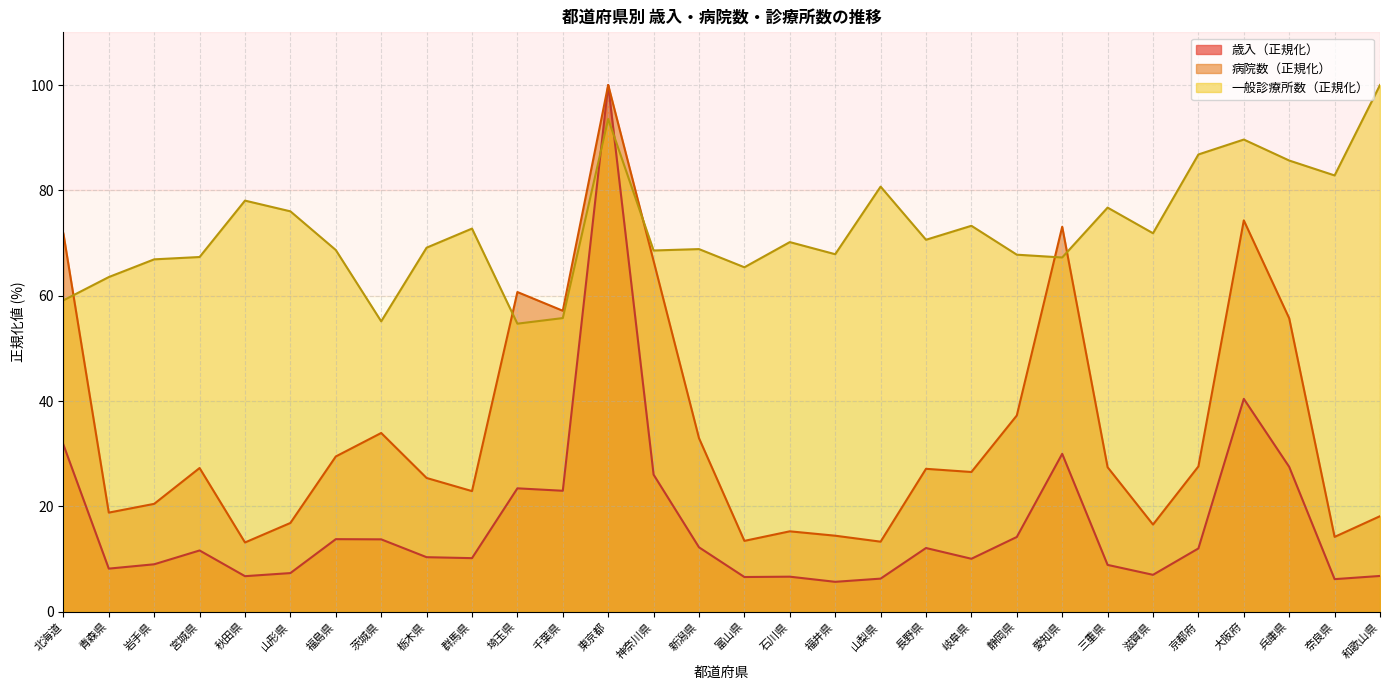

The value of 病院数 at 滋賀県 is 25.8. True or false?

False